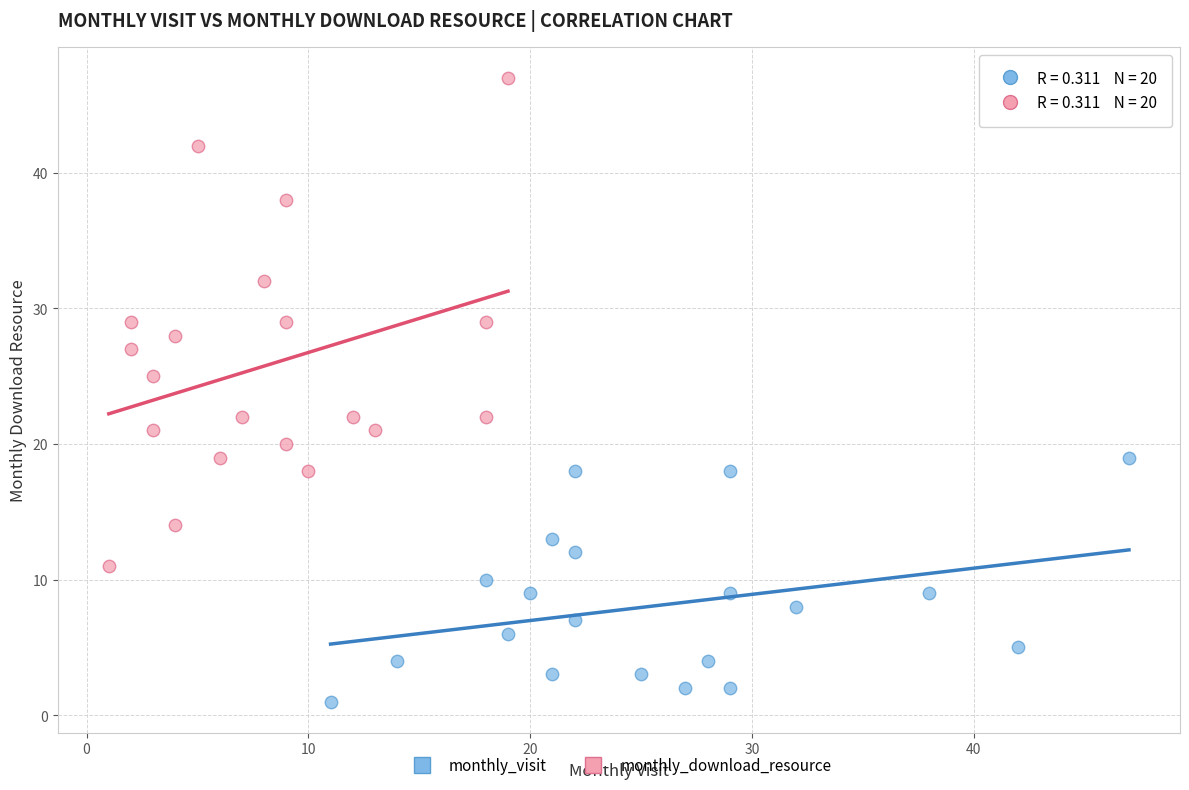

What are all the series names shown in the legend?

monthly_visit, monthly_download_resource